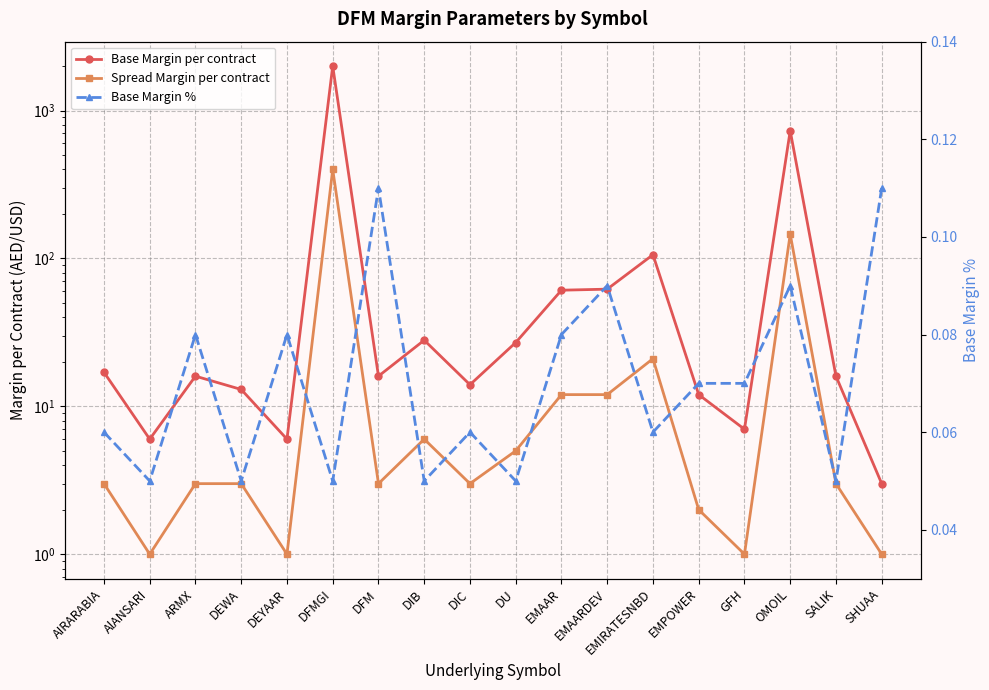

Which series has the widest spread of values?

Base Margin per contract